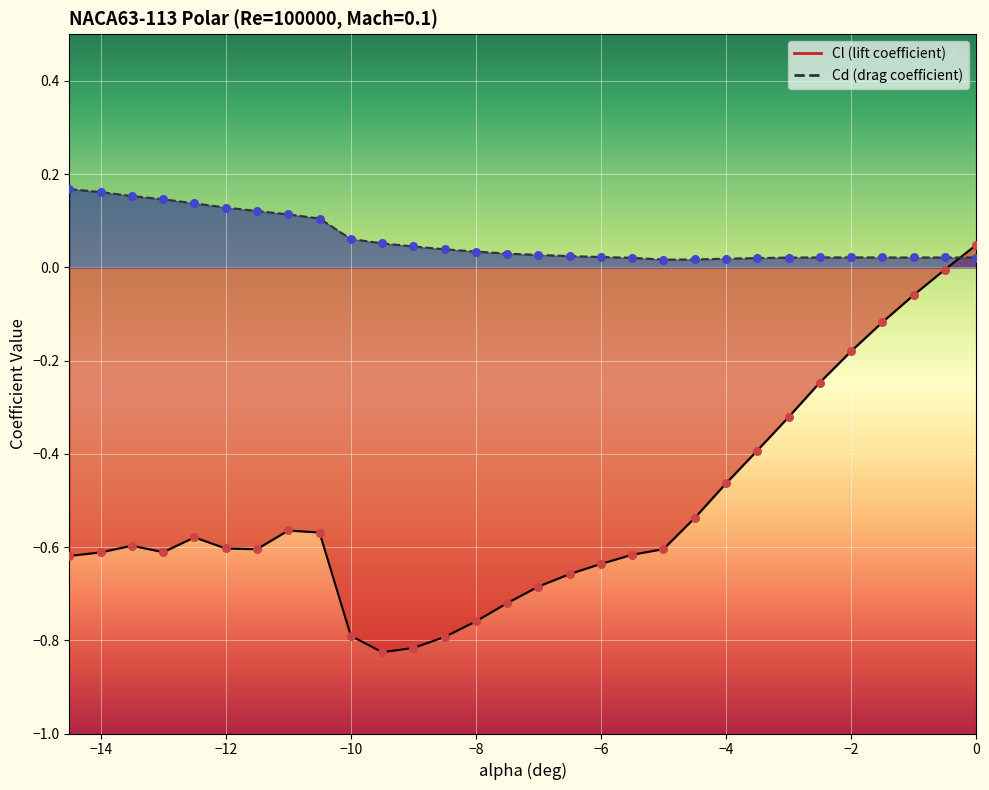

Which series contains the lowest Y value?

Cl